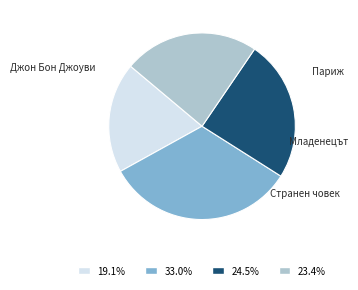

Does any single category account for the majority?

No